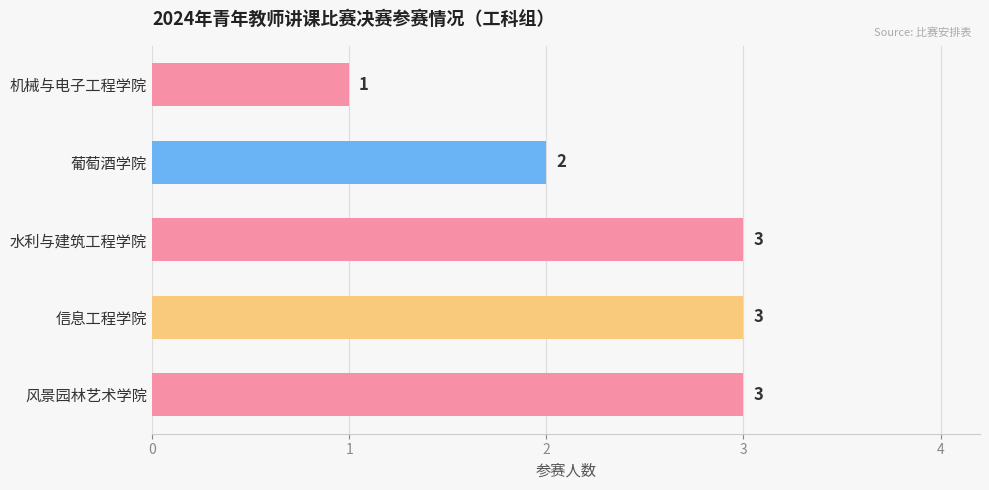

What is the sum of the values at 信息工程学院 and 葡萄酒学院?

5